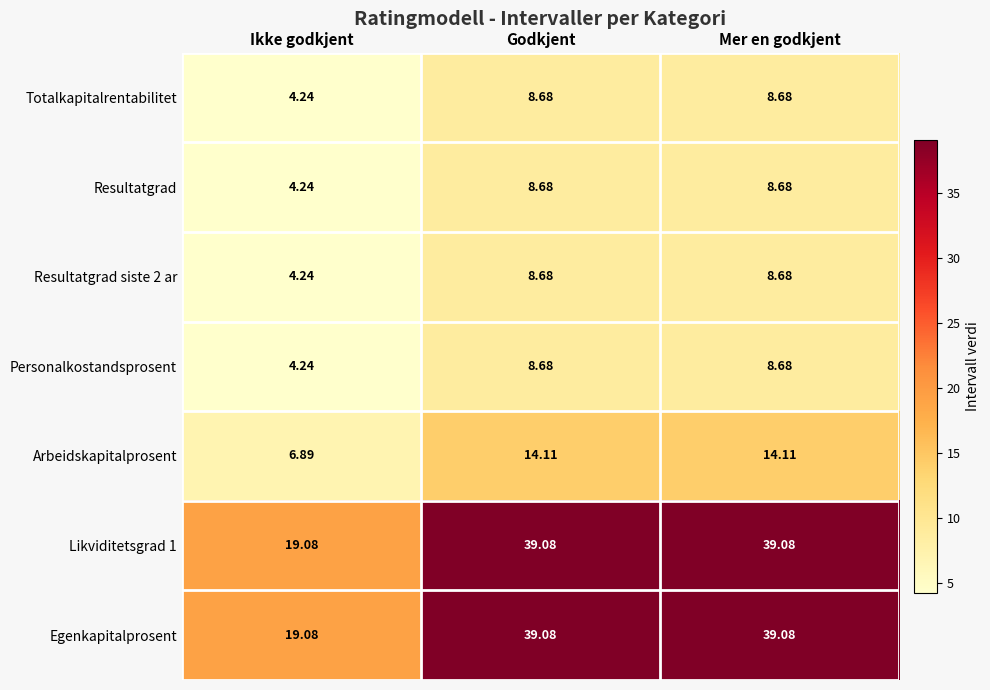

At which label is Egenkapitalprosent closest to 29?

Ikke godkjent